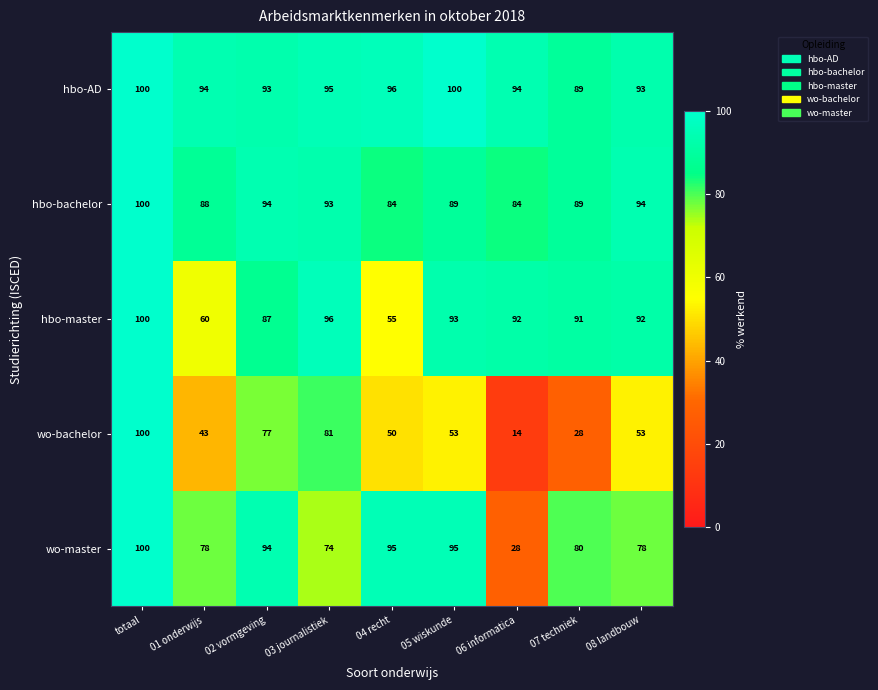

Which series has the largest range (max minus min)?

wo-bachelor